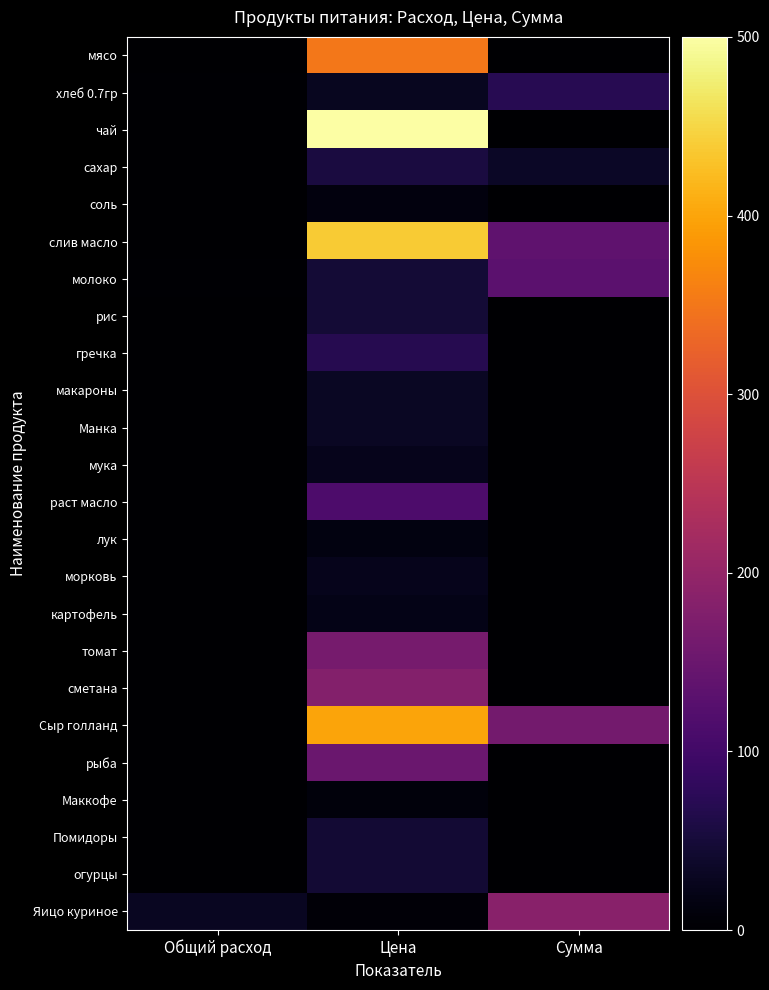

List the series in order of their peak value, highest first.

чай, слив масло, Сыр голланд, мясо, Яицо куриное, сметана, томат, рыба, молоко, раст масло, хлеб 0.7гр, гречка, сахар, рис, Помидоры, огурцы, макароны, Манка, морковь, мука, картофель, лук, соль, Маккофе